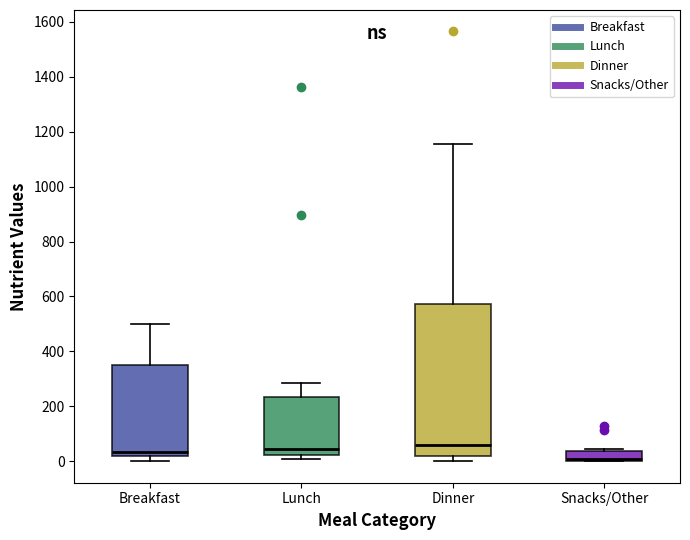

Reading left to right, transcribe this box plot: for each box, give where its median line is, the range the box spans, and where its two whiskers end, as read against the y-axis. The values are not printed on the chart, so give them approximately, as read against the axis.

Breakfast: median 40, box 20 to 360, whiskers 0 to 500
Lunch: median 40, box 20 to 240, whiskers 0 to 280
Dinner: median 60, box 20 to 580, whiskers 0 to 1160
Snacks/Other: median 0 (just above the box's lower edge), box 0 to 40, whiskers 0 to 40